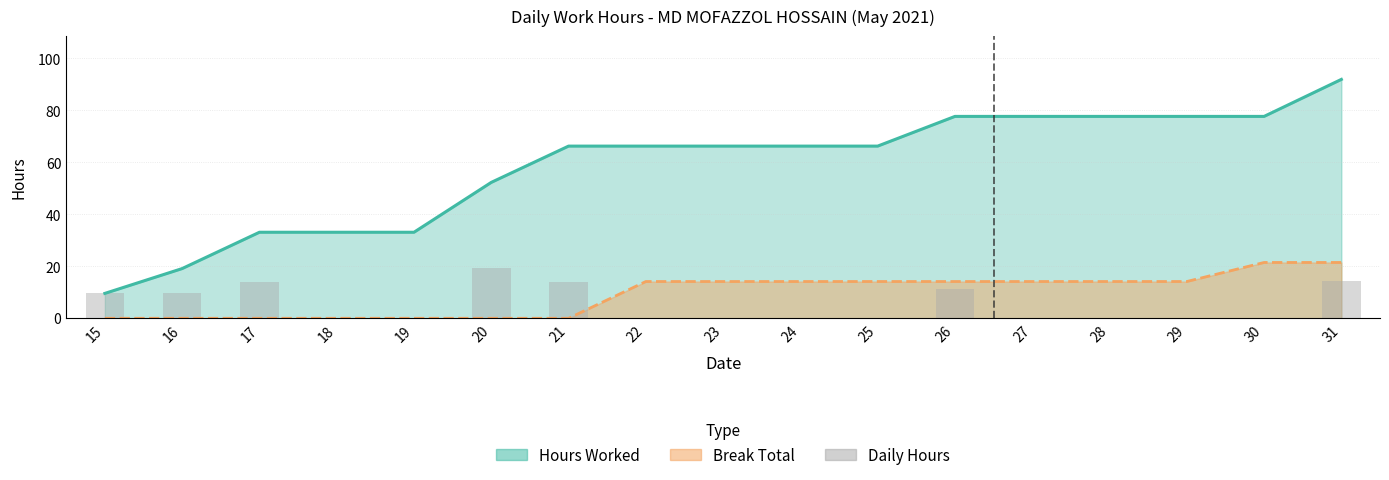

Which category has the lowest value across all series?

18